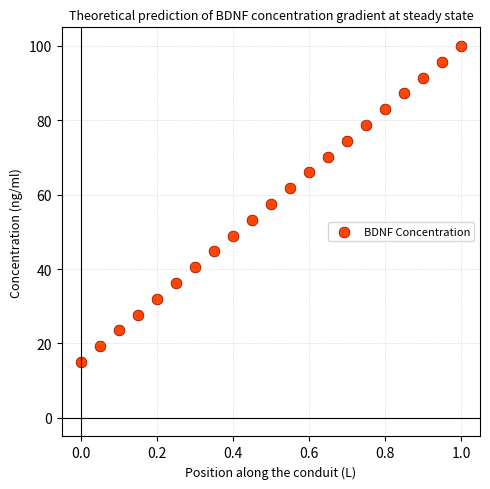

What is the range of X values (max minus min)?

1.0